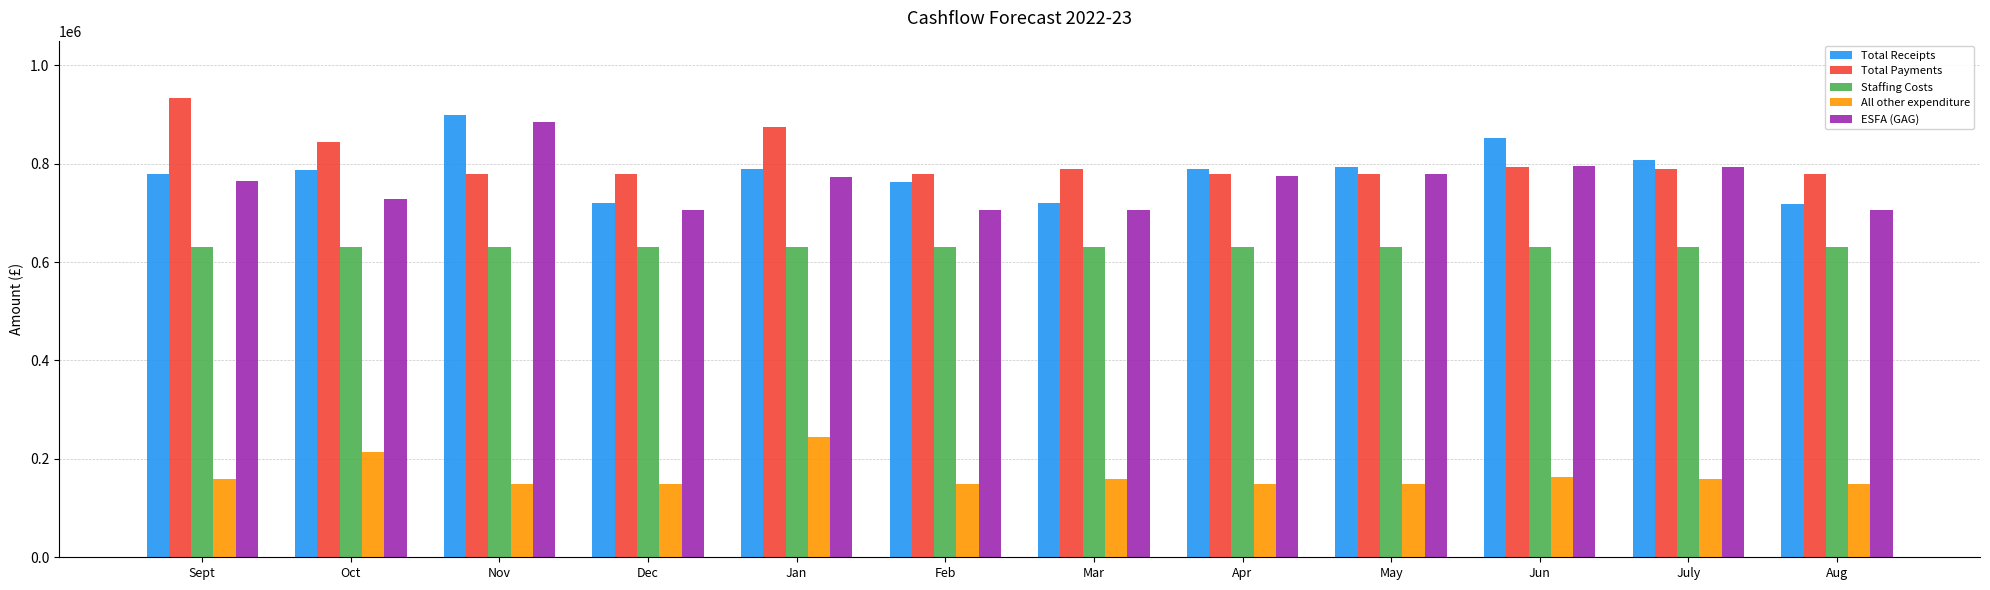

What is the difference between the Total Receipts values at Jun and Jan?

64615